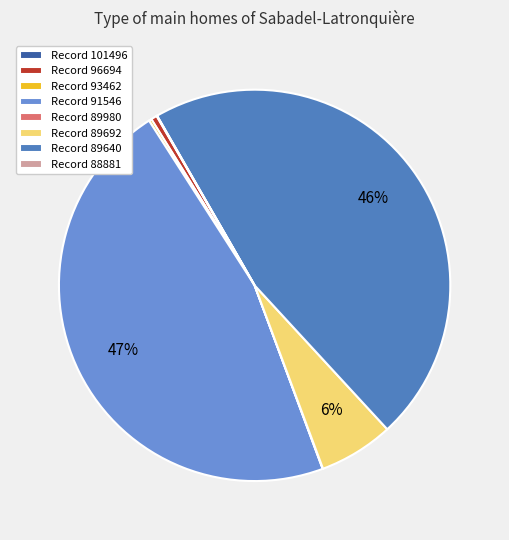

What is the largest slice in the pie chart?

91546